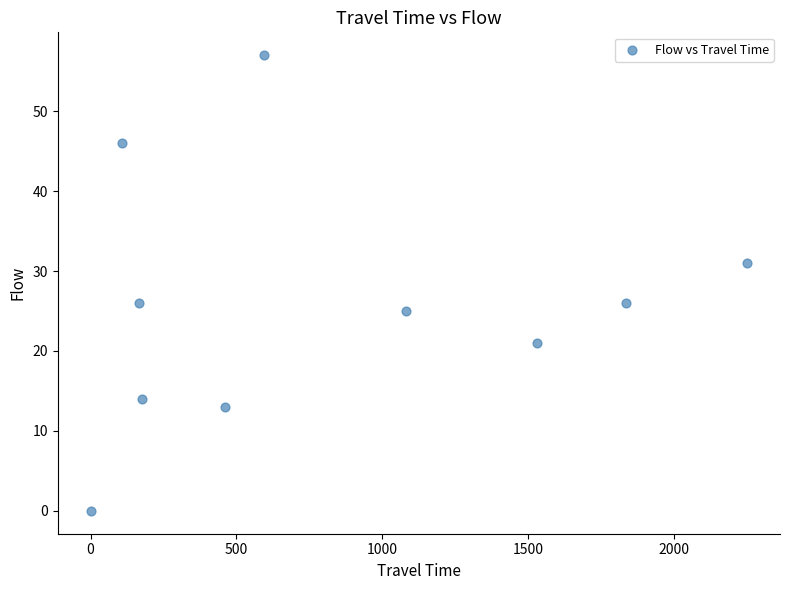

What is the average X value?

820